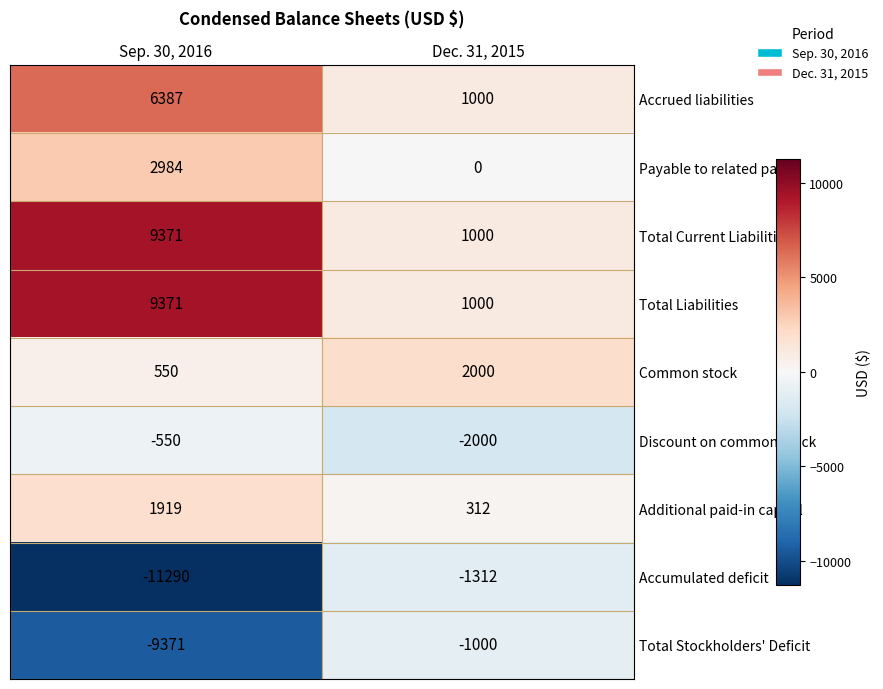

Rank the categories by Total Current Liabilities value from highest to lowest.

Sep. 30, 2016, Dec. 31, 2015